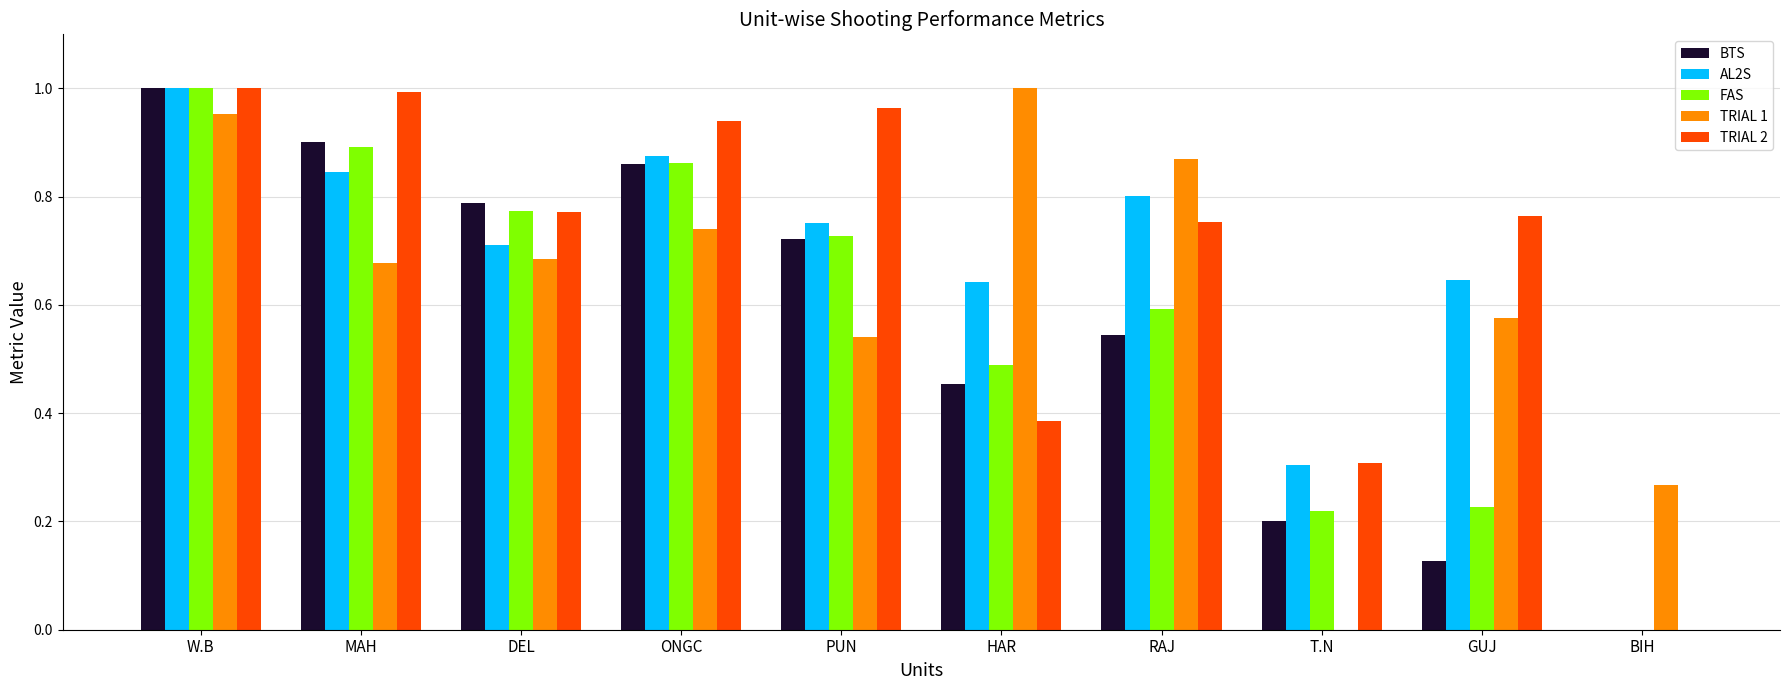

Between ONGC and BIH, which series saw the biggest shift?

TRIAL 2